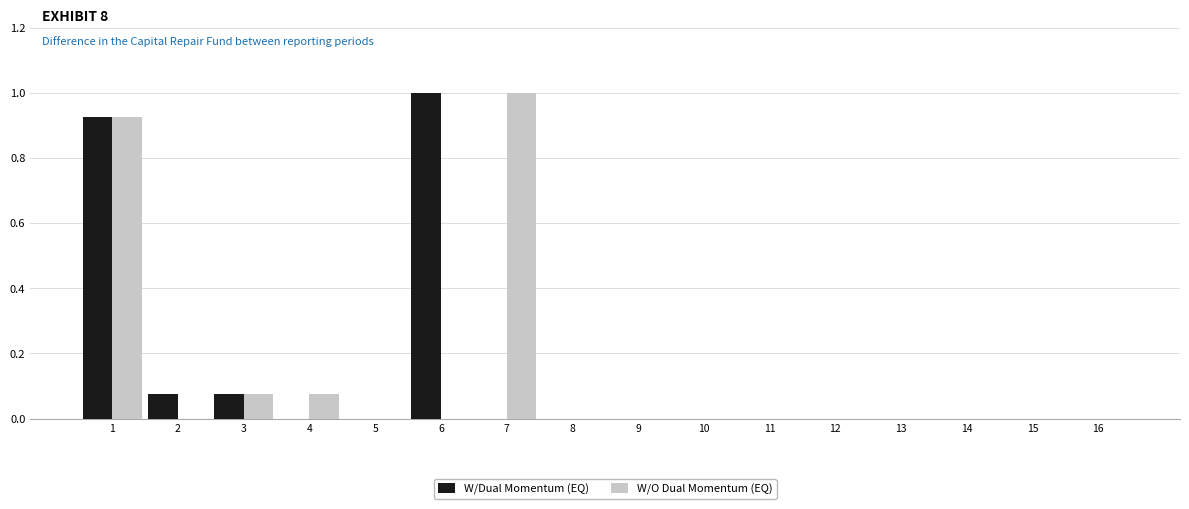

The W/Dual Momentum (EQ) series shows 0.0 at 14. True or false?

True